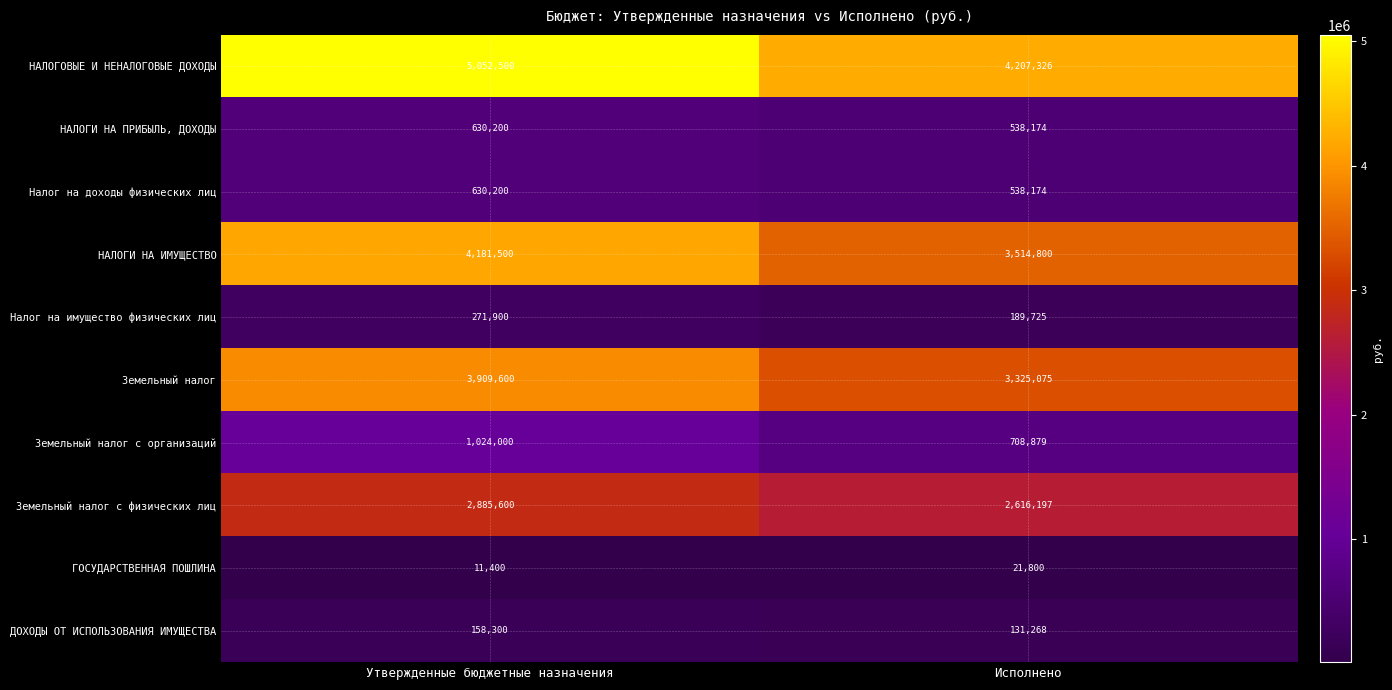

Rank the categories by НАЛОГИ НА ИМУЩЕСТВО value from lowest to highest.

Исполнено, Утвержденные бюджетные назначения